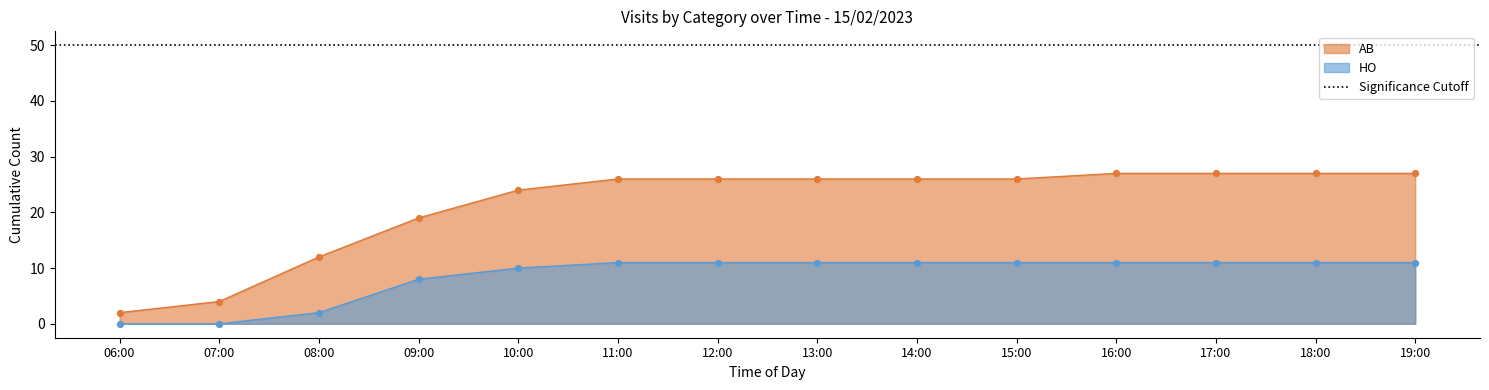

What are all the series names shown in the legend?

AB, HO